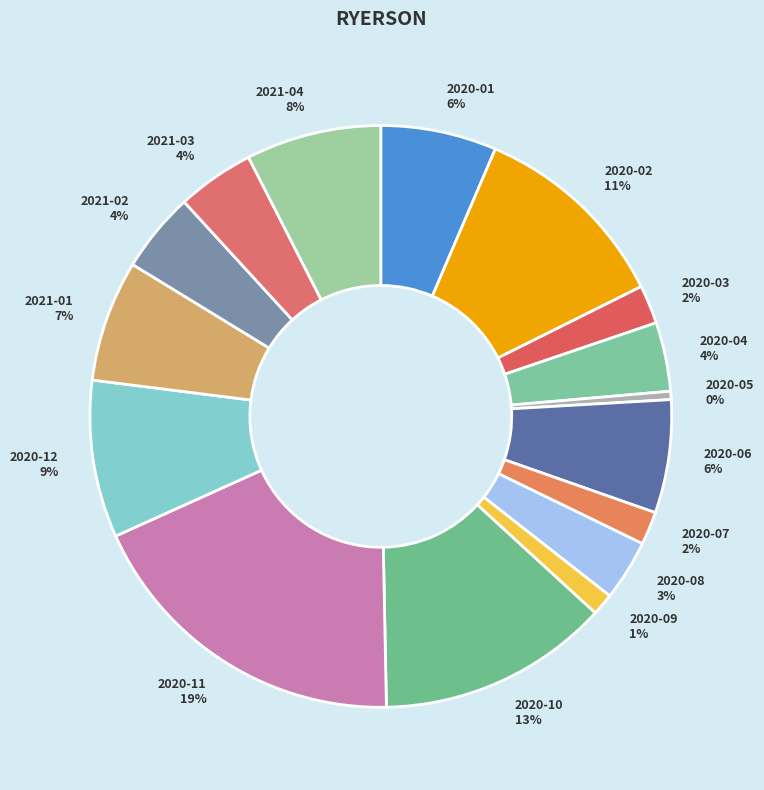

Approximately how many times larger is the value at 2021-03 compared to 2020-10?

0.3